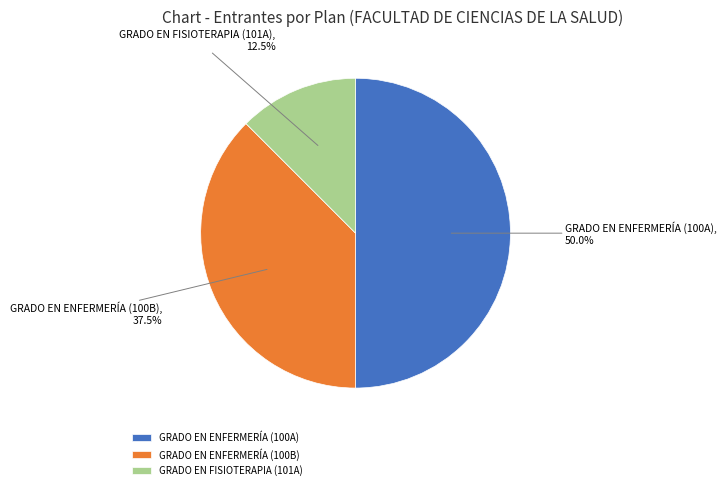

How many segments does this pie chart have?

3